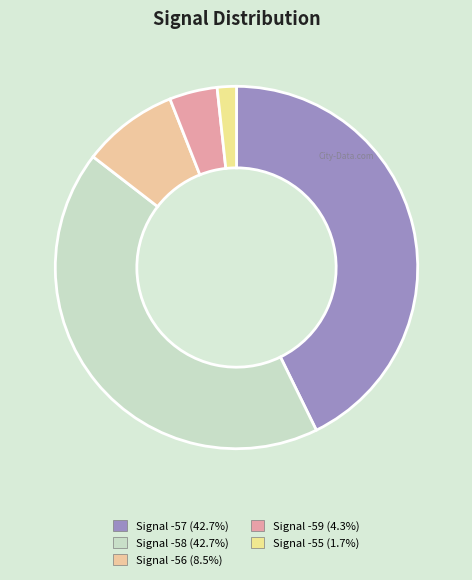

How many segments does this pie chart have?

5